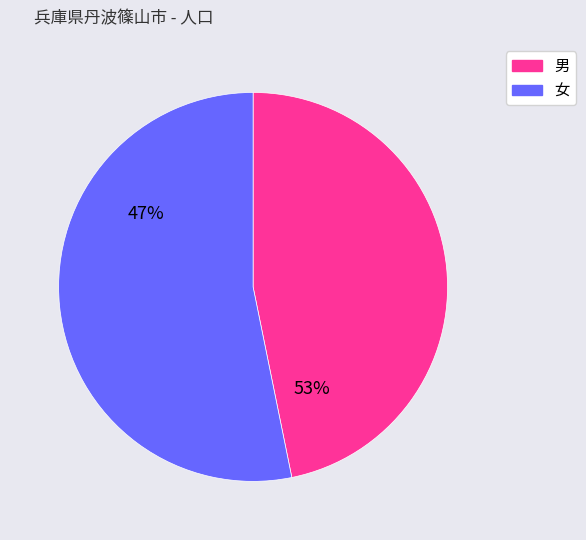

Between 20 and 35, which series saw the biggest shift?

女